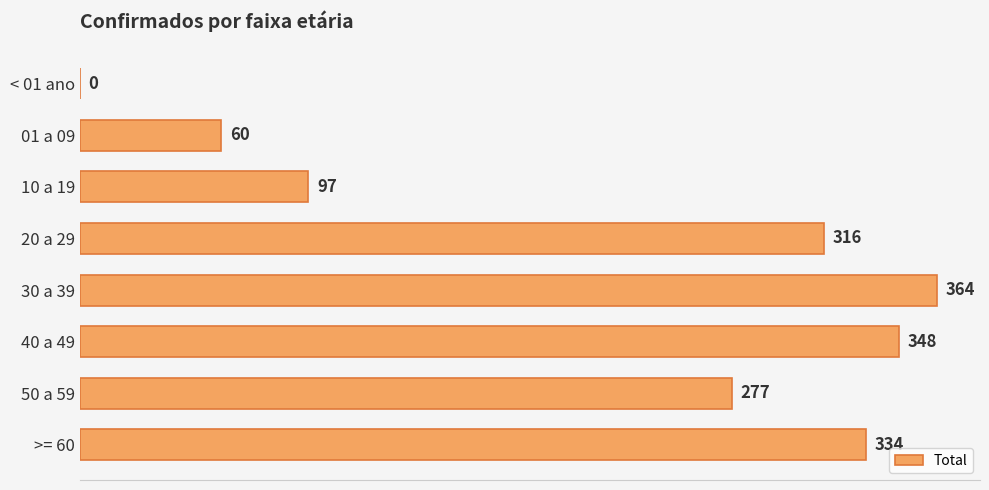

What is the change in value from < 01 ano to 01 a 09?

+60